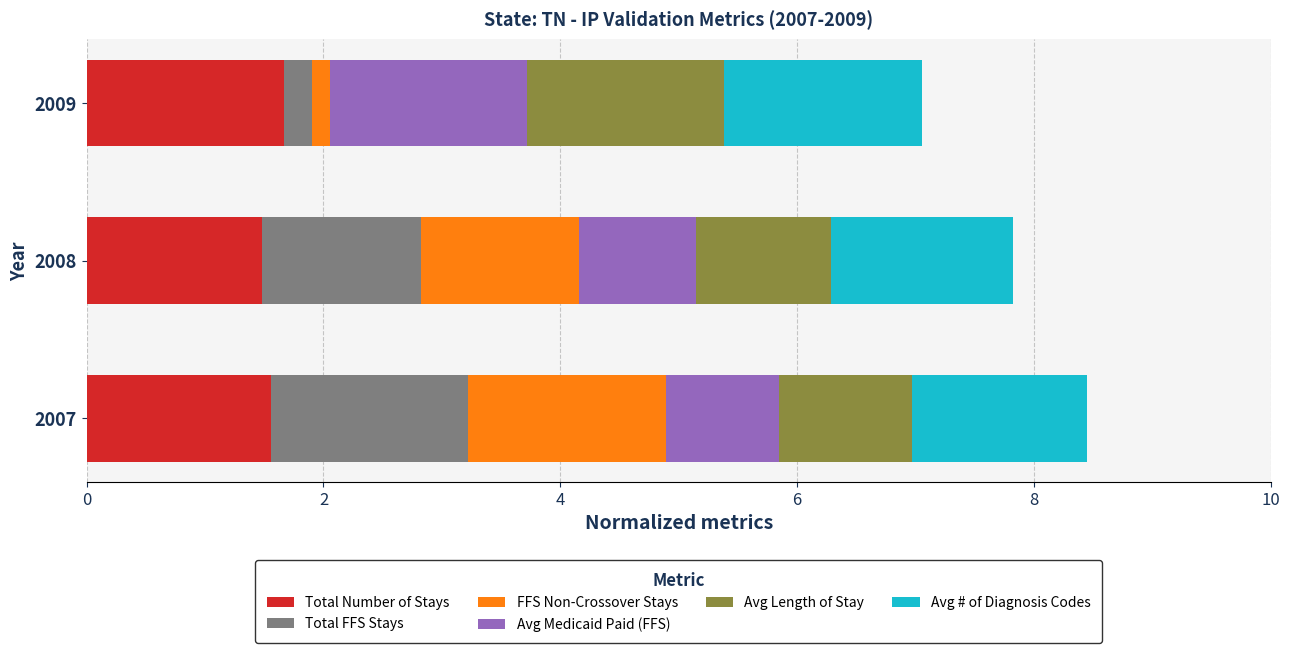

What is the highest value of the Total Number of Stays series?

1.7